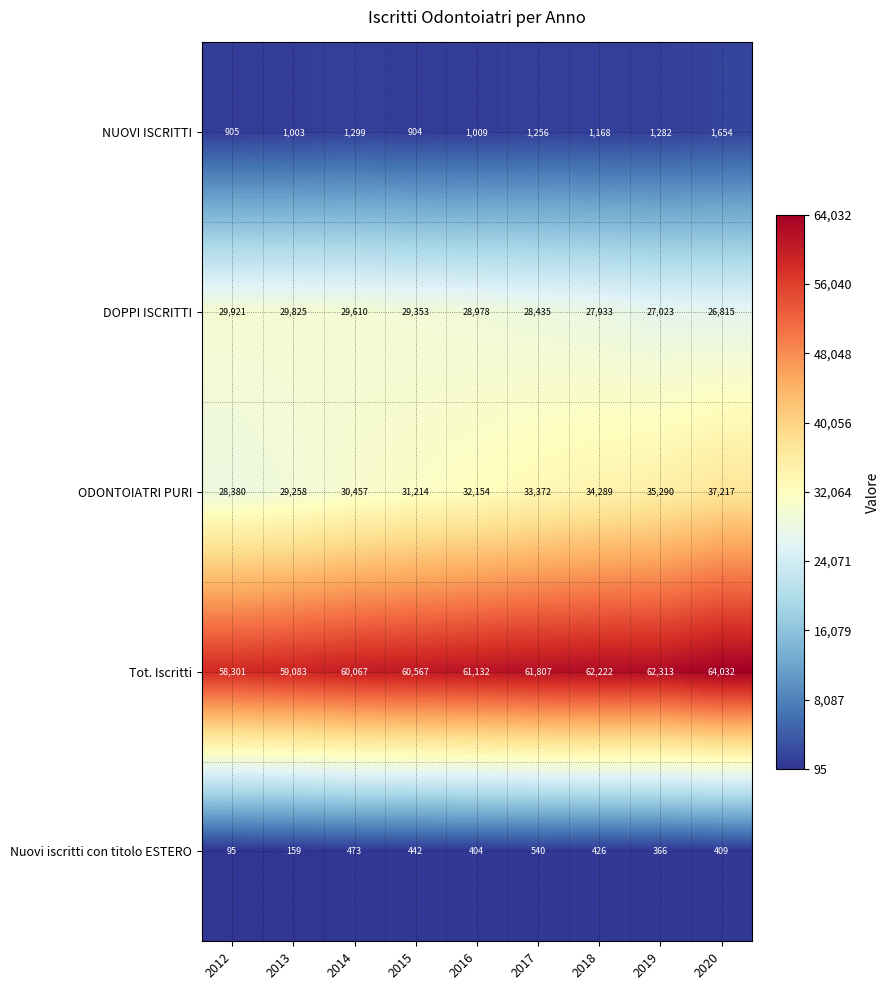

What is the sum of all NUOVI ISCRITTI values?

10480